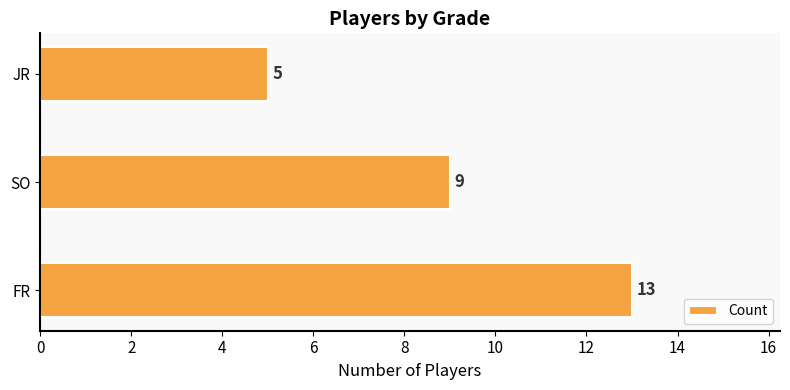

What is the sum of the values at JR and FR?

18